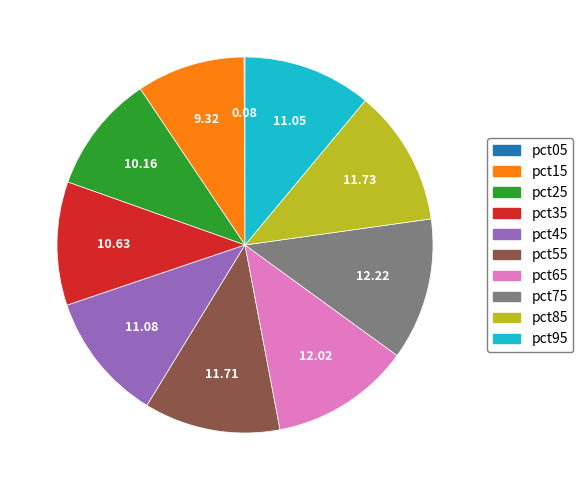

Is there a majority slice in this chart?

No